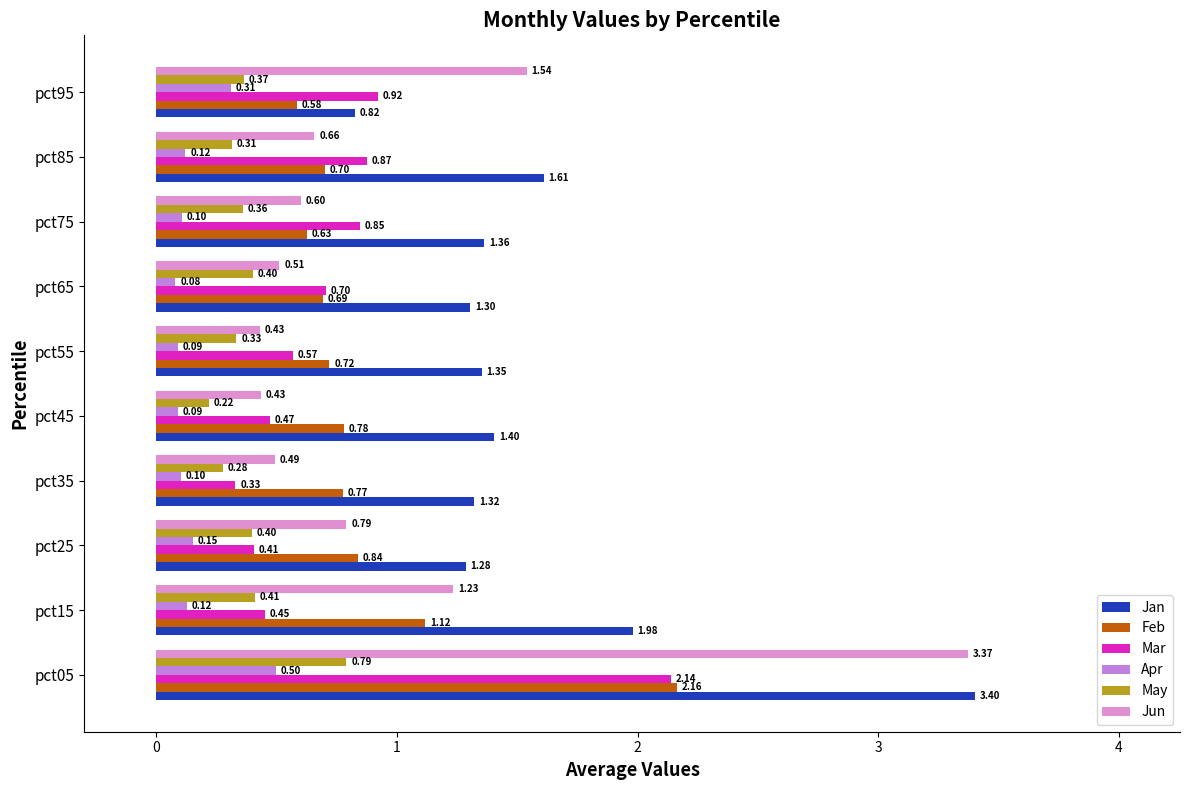

How many data points in Jan are above 1?

9